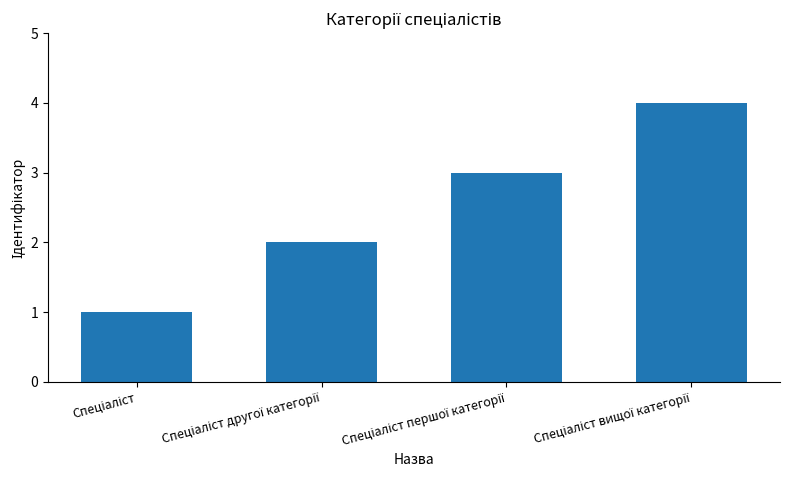

What is the sum of all values?

10